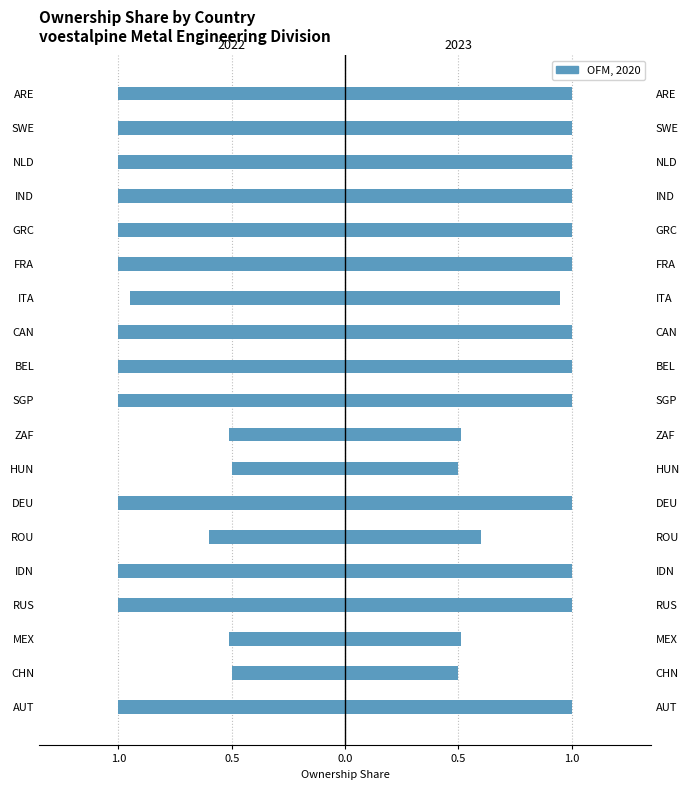

Is it true that 2022 Ownership equals -1.8 at SGP?

False